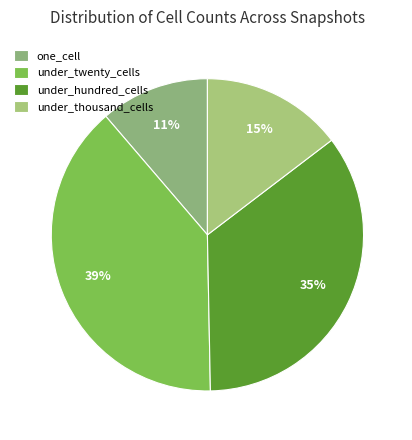

Is it true that one_cell is 20% of the pie?

False